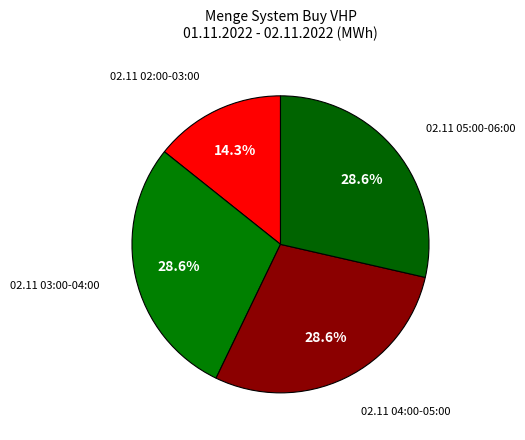

Is there any slice that represents more than half of the pie?

No